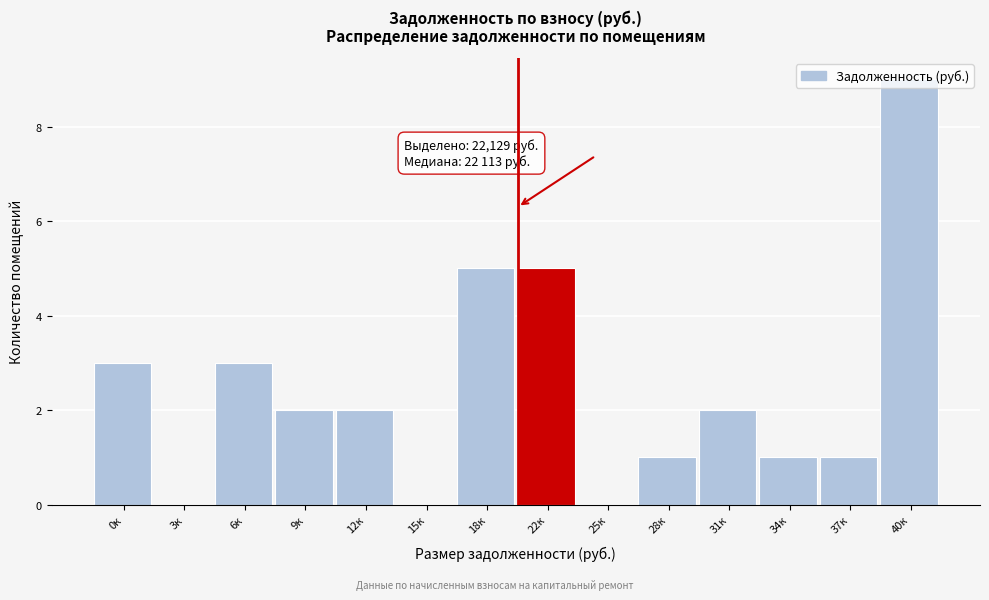

True or false: the data shows 2 at 28к.

False